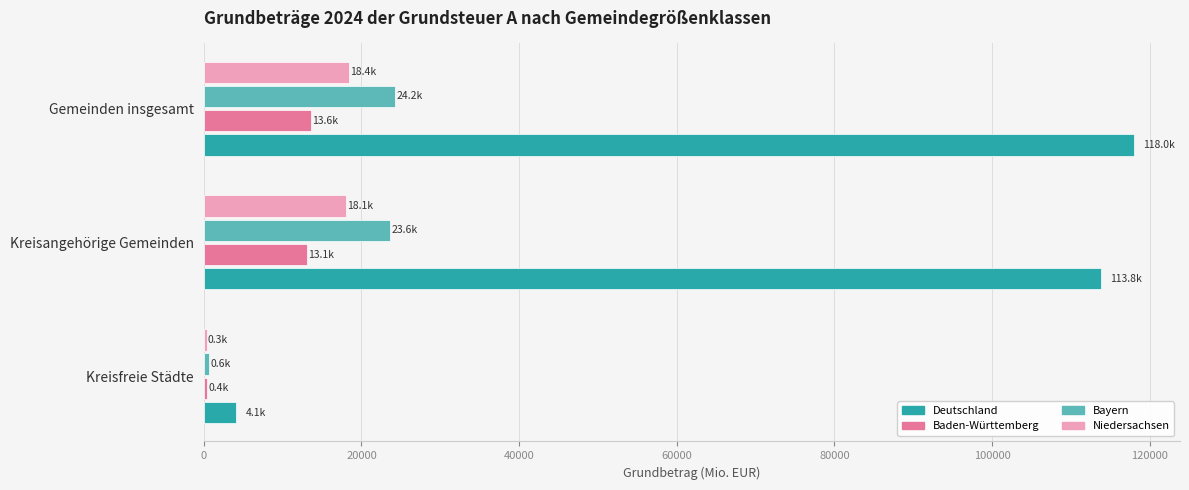

At which category does the chart reach its peak across all series?

Gemeinden insgesamt